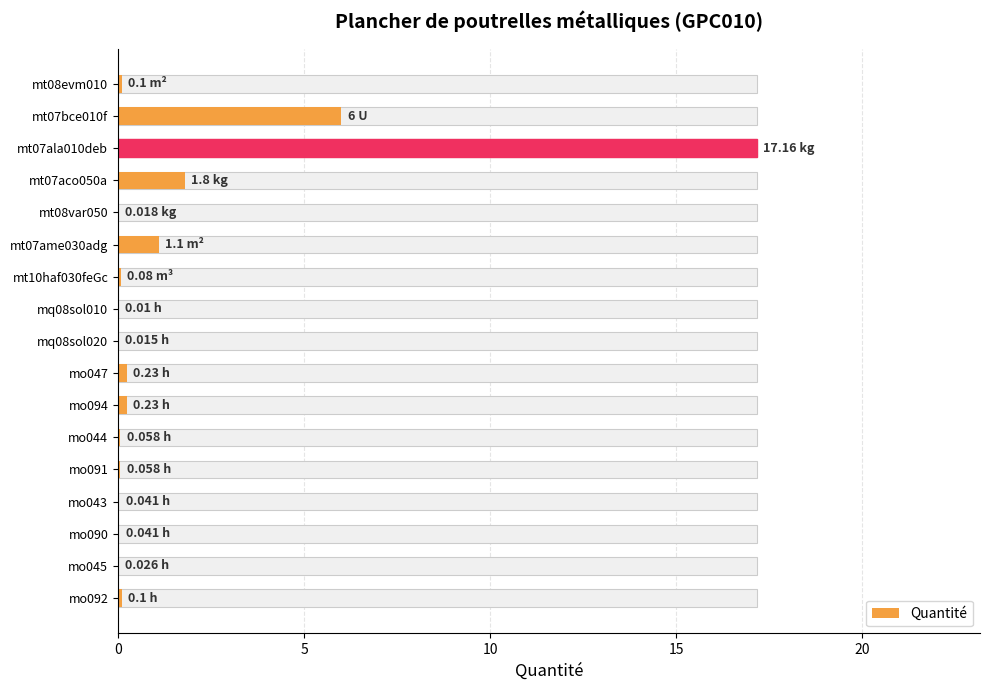

The chart shows a value of 0.0 at mq08sol020. True or false?

True